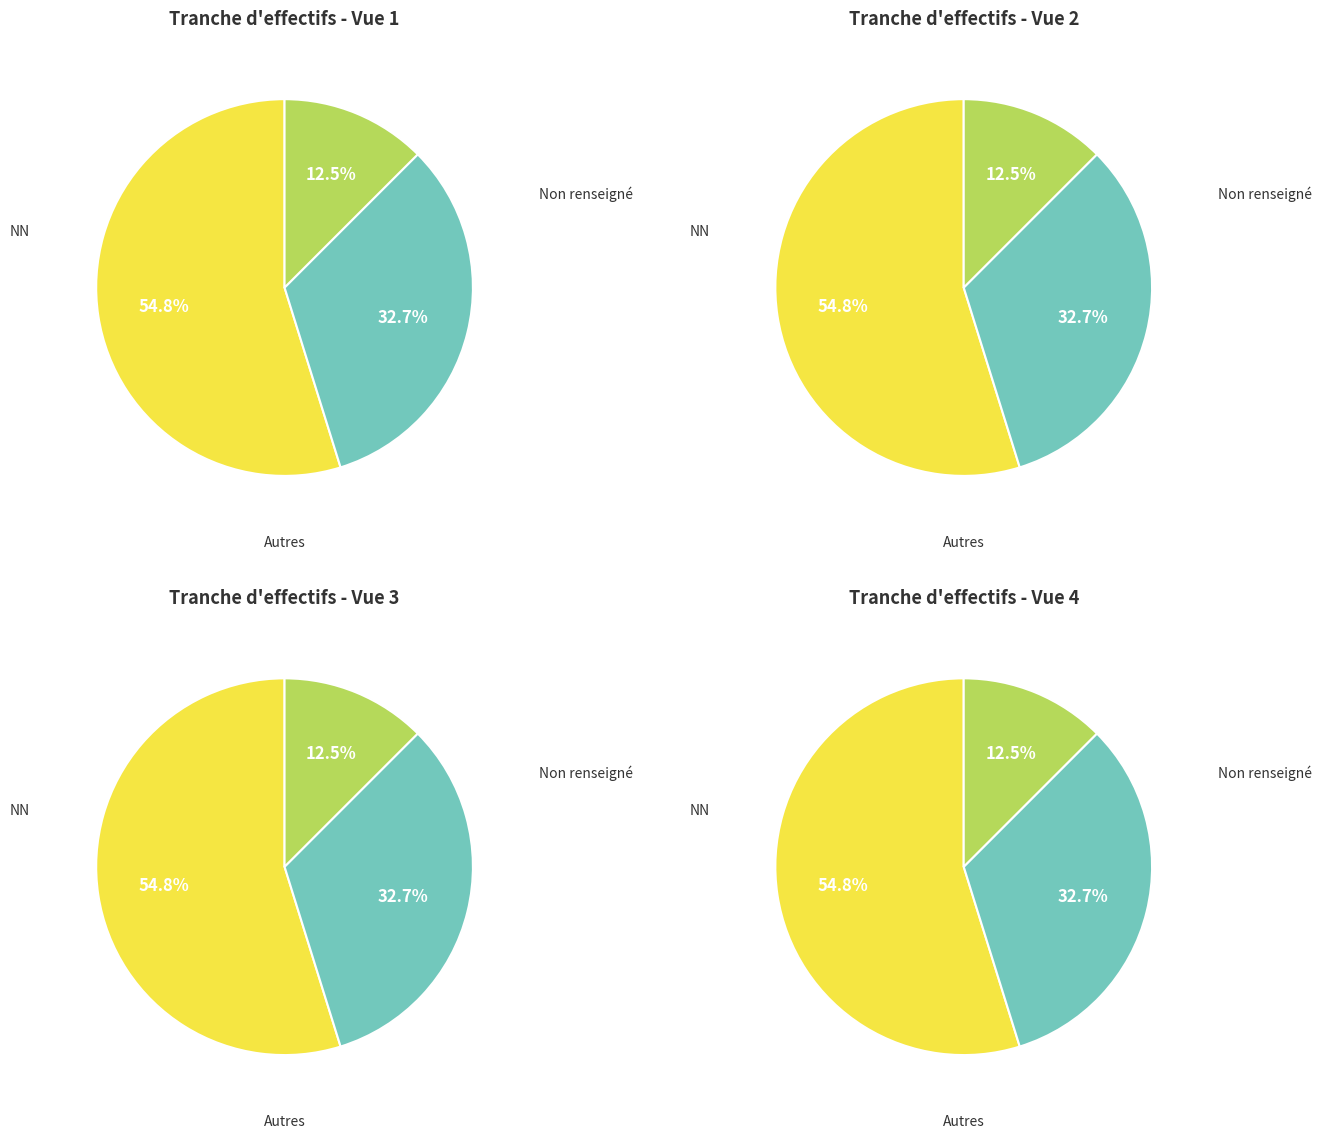

What is the largest slice in the pie chart?

NN